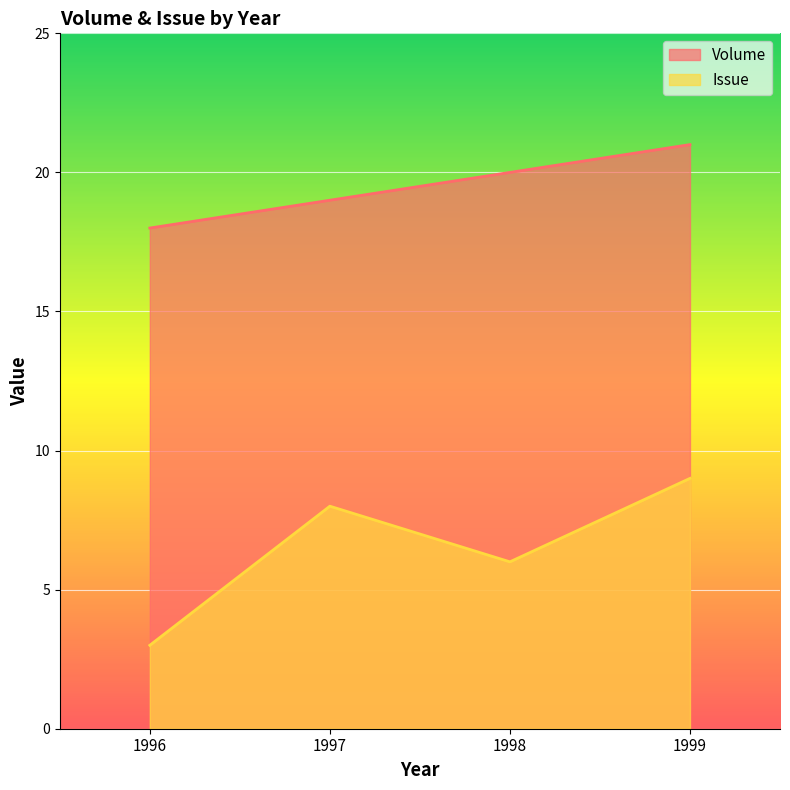

Rank the series at 1999 from highest to lowest value.

Volume, Issue